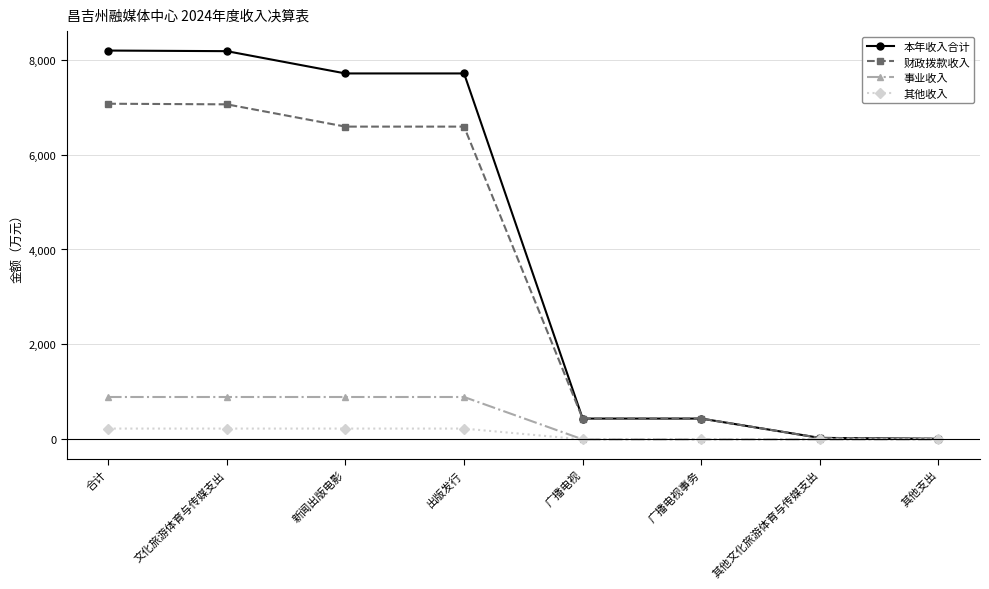

Does the chart display data point markers on the line(s)?

Yes